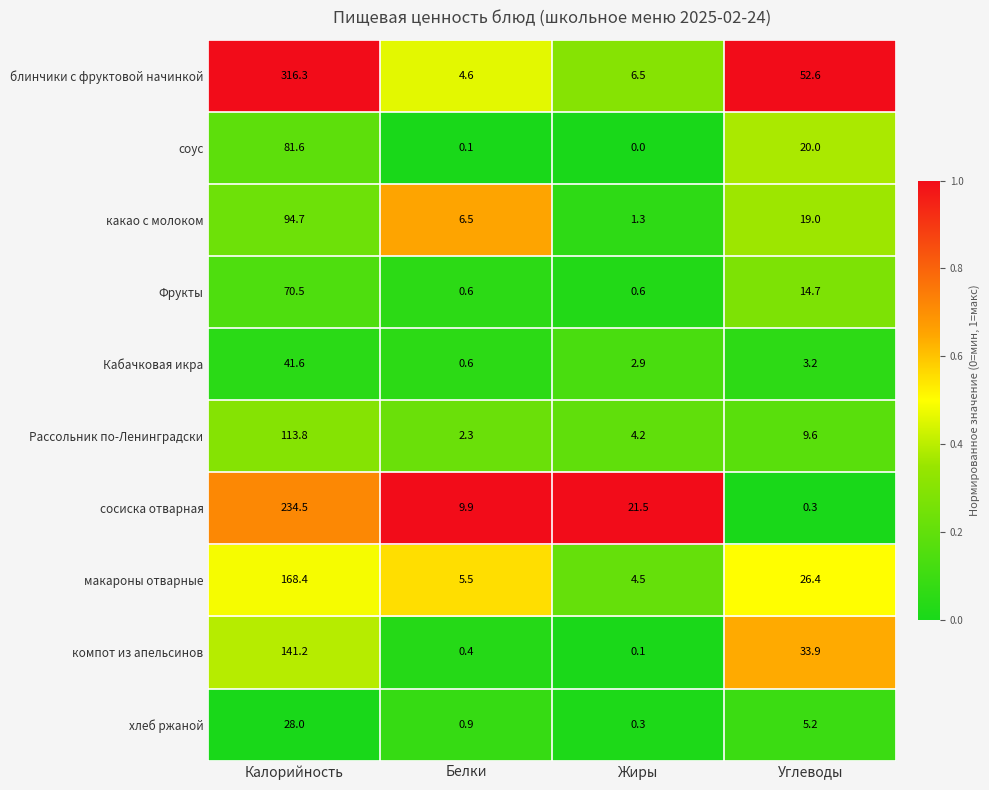

Rank the series by their maximum value, from lowest to highest.

хлеб ржаной, Кабачковая икра, Фрукты, соус, какао с молоком, Рассольник по-Ленинградски, компот из апельсинов, макароны отварные, сосиска отварная, блинчики с фруктовой начинкой